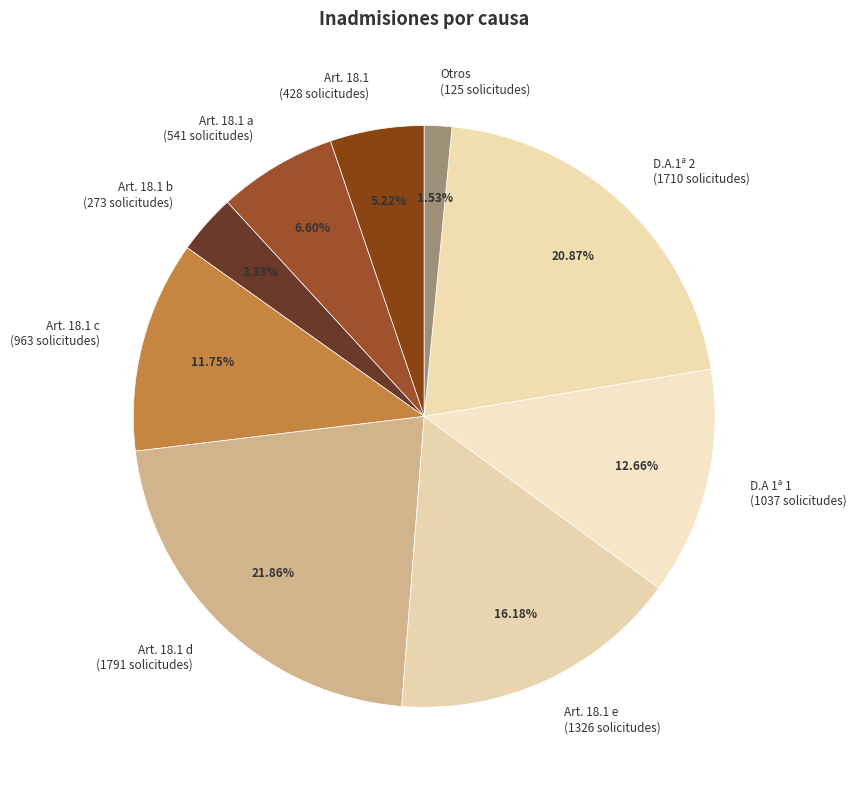

To the nearest percent, what is the difference between the largest and smallest slice percentages?

20%